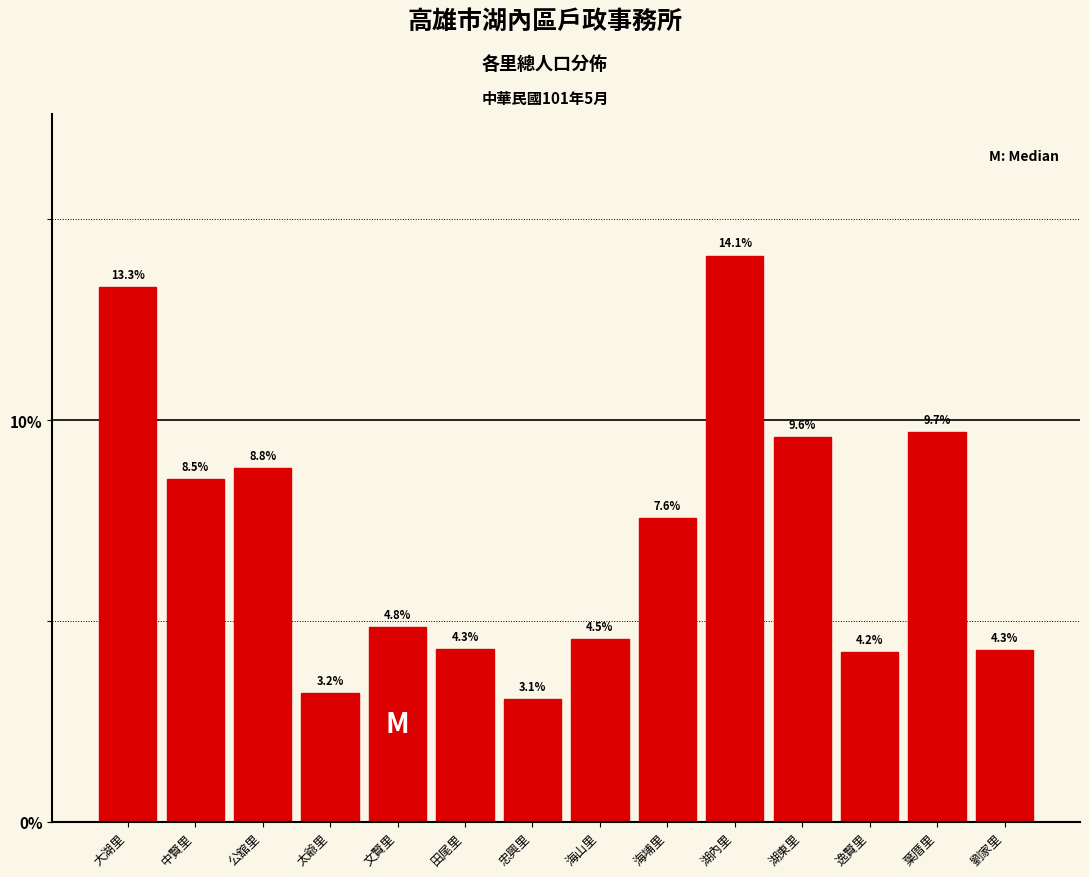

Reading left to right, transcribe all the data shown in this chart.

13.3	8.5	8.8	3.2	4.8	4.3	3.1	4.5	7.6	14.1	9.6	4.2	9.7	4.3